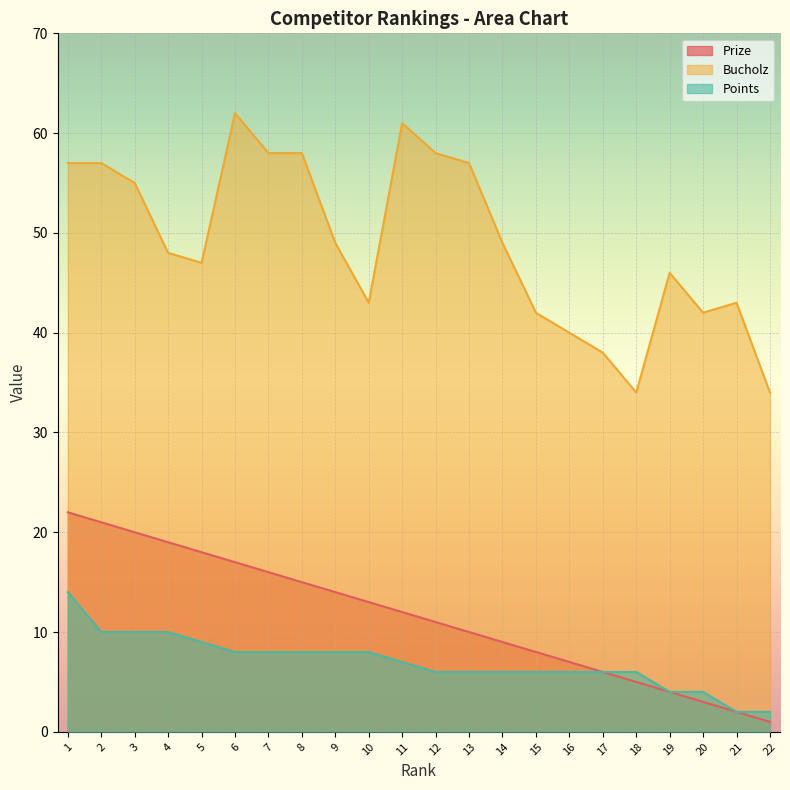

Reading left to right, transcribe all the data shown in this chart.

Prize: 1=22	2=21	3=20	4=19	5=18	6=17	7=16	8=15	9=14	10=13	11=12	12=11	13=10	14=9	15=8	16=7	17=6	18=5	19=4	20=3	21=2	22=1
Bucholz: 1=57	2=57	3=55	4=48	5=47	6=62	7=58	8=58	9=49	10=43	11=61	12=58	13=57	14=49	15=42	16=40	17=38	18=34	19=46	20=42	21=43	22=34
Points: 1=14	2=10	3=10	4=10	5=9	6=8	7=8	8=8	9=8	10=8	11=7	12=6	13=6	14=6	15=6	16=6	17=6	18=6	19=4	20=4	21=2	22=2